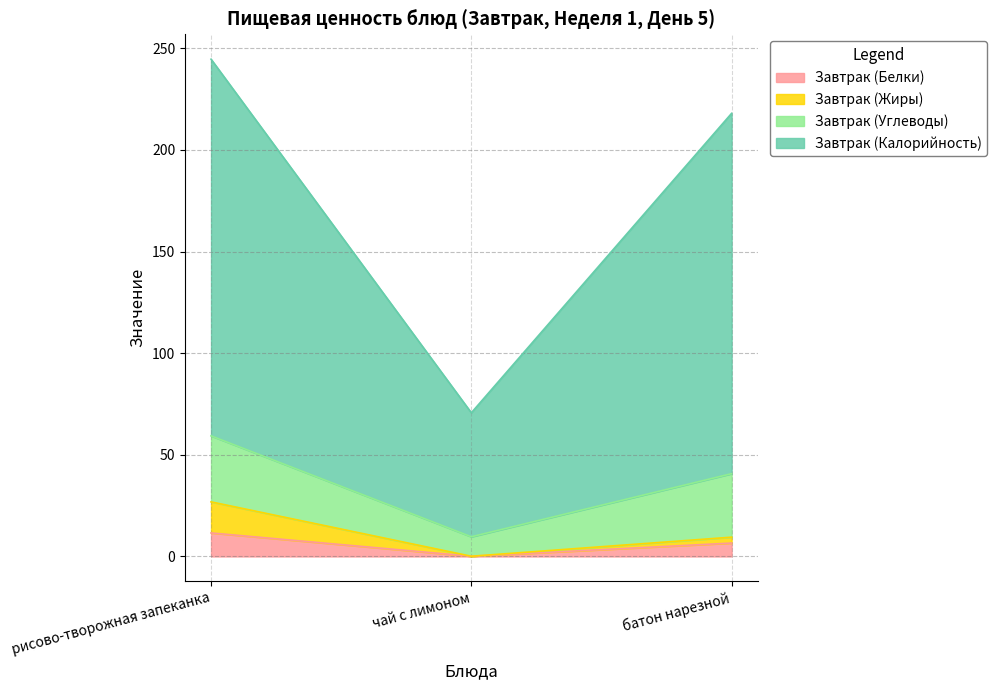

At which label does Завтрак (Белки) reach its minimum?

чай с лимоном